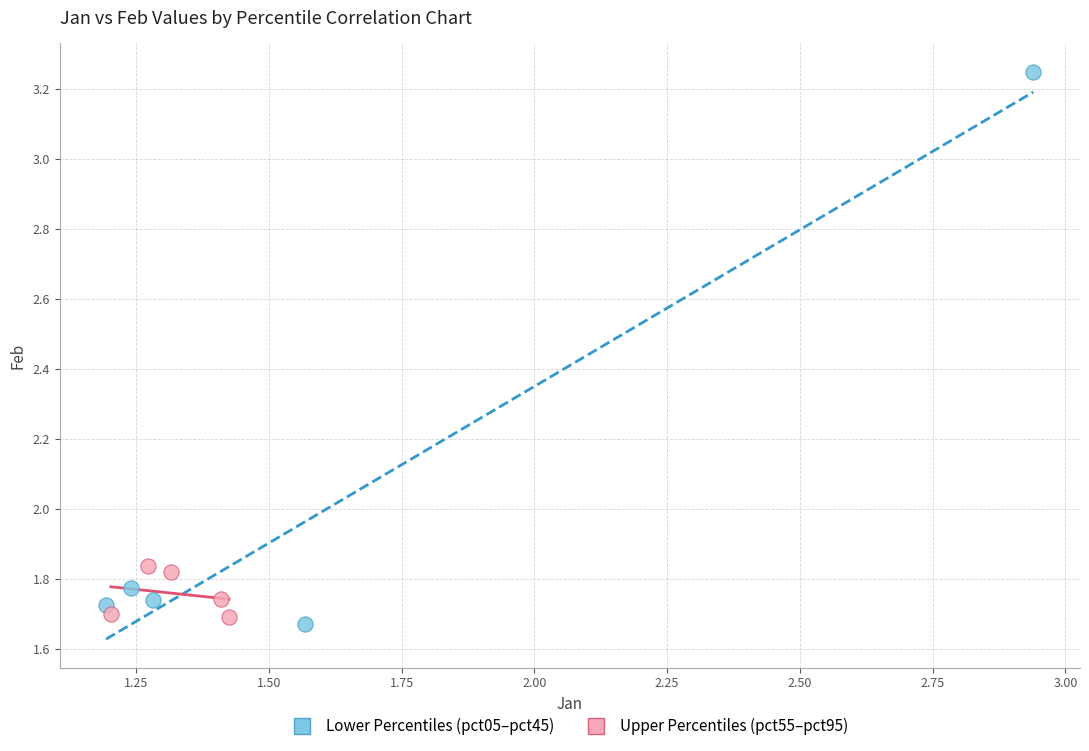

Which series contains the highest Y value?

Lower Percentiles (pct05–pct45)